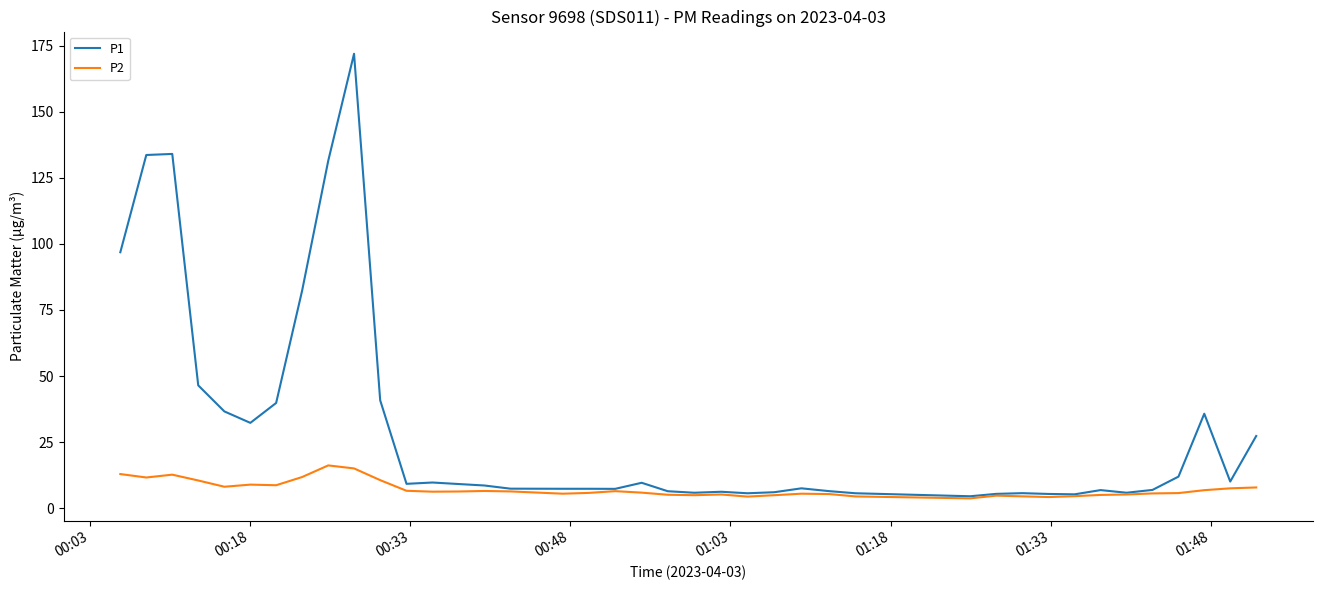

Which series has the largest total across all categories?

P1